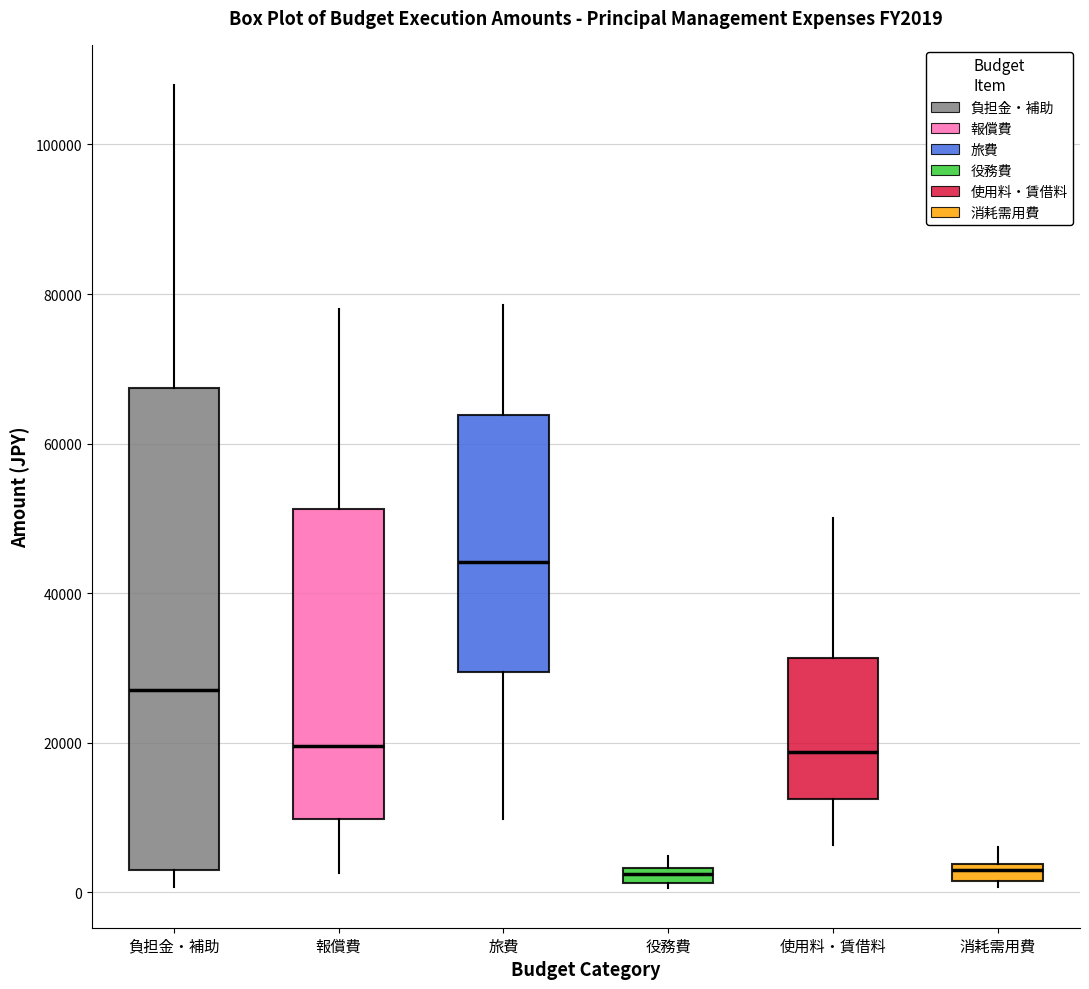

Which box has the highest median line?

旅費